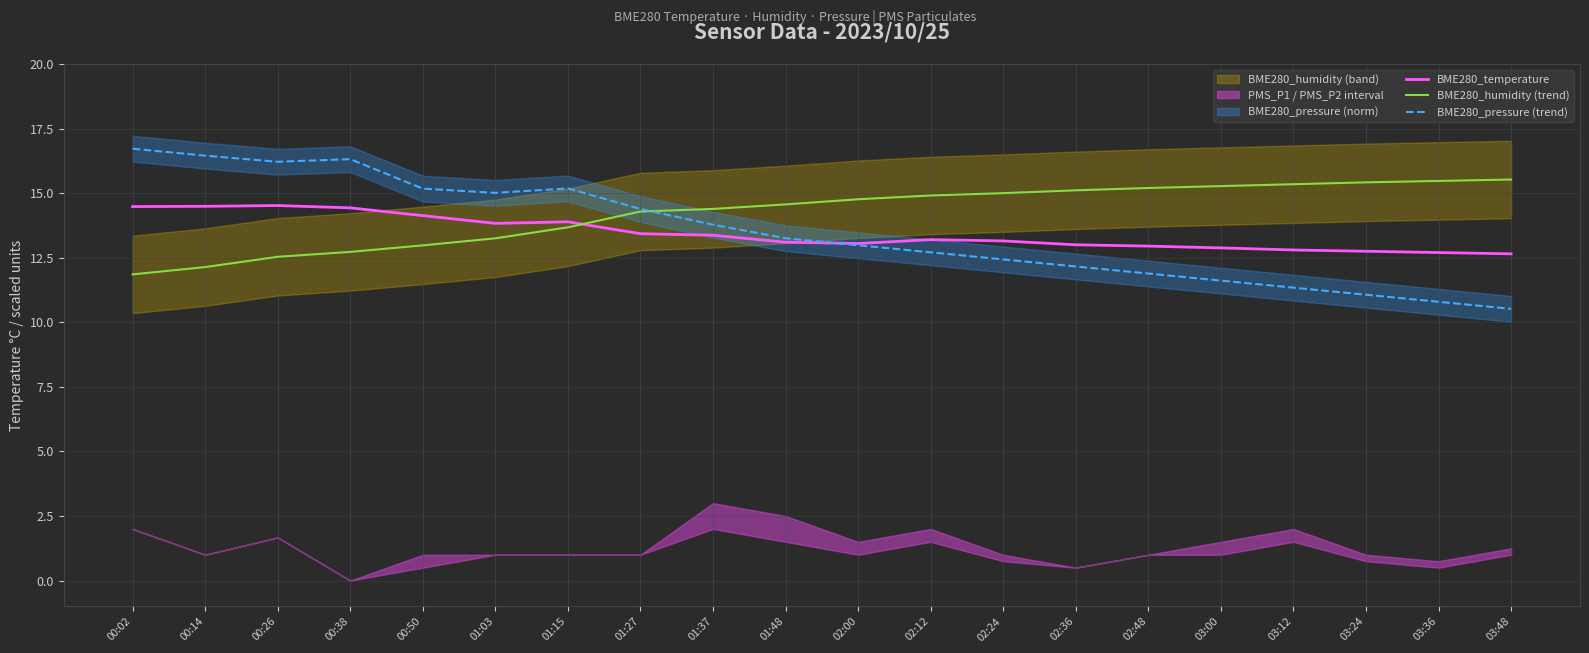

What is the sum of the BME280_humidity (trend) values at 03:00 and 01:03?

28.5